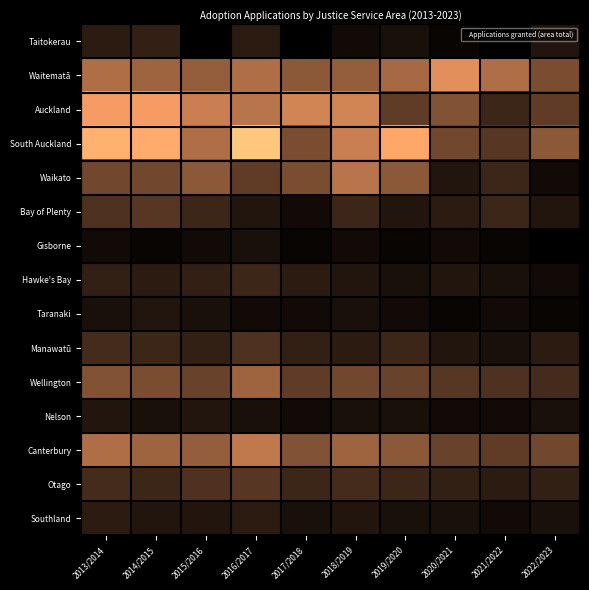

Reading right to left, list all the values displayed in this chart.

Taitokerau: 2022/2023=4	2021/2022=0	2020/2021=1	2019/2020=3	2018/2019=2	2017/2018=0	2016/2017=5	2015/2016=0	2014/2015=6	2013/2014=5
Waitematā: 2022/2023=14	2021/2022=20	2020/2021=26	2019/2020=19	2018/2019=17	2017/2018=16	2016/2017=20	2015/2016=17	2014/2015=18	2013/2014=20
Auckland: 2022/2023=11	2021/2022=7	2020/2021=15	2019/2020=11	2018/2019=24	2017/2018=24	2016/2017=21	2015/2016=23	2014/2015=28	2013/2014=28
South Auckland: 2022/2023=16	2021/2022=10	2020/2021=13	2019/2020=30	2018/2019=23	2017/2018=14	2016/2017=36	2015/2016=20	2014/2015=31	2013/2014=32
Waikato: 2022/2023=2	2021/2022=7	2020/2021=4	2019/2020=16	2018/2019=21	2017/2018=14	2016/2017=11	2015/2016=16	2014/2015=13	2013/2014=13
Bay of Plenty: 2022/2023=4	2021/2022=7	2020/2021=5	2019/2020=4	2018/2019=7	2017/2018=2	2016/2017=4	2015/2016=7	2014/2015=10	2013/2014=9
Gisborne: 2022/2023=0	2021/2022=1	2020/2021=2	2019/2020=1	2018/2019=2	2017/2018=1	2016/2017=3	2015/2016=2	2014/2015=1	2013/2014=2
Hawke's Bay: 2022/2023=2	2021/2022=3	2020/2021=4	2019/2020=3	2018/2019=4	2017/2018=5	2016/2017=7	2015/2016=6	2014/2015=5	2013/2014=6
Taranaki: 2022/2023=1	2021/2022=2	2020/2021=1	2019/2020=2	2018/2019=3	2017/2018=2	2016/2017=2	2015/2016=3	2014/2015=4	2013/2014=3
Manawatū: 2022/2023=5	2021/2022=3	2020/2021=4	2019/2020=7	2018/2019=5	2017/2018=6	2016/2017=9	2015/2016=6	2014/2015=7	2013/2014=8
Wellington: 2022/2023=8	2021/2022=9	2020/2021=10	2019/2020=12	2018/2019=13	2017/2018=11	2016/2017=18	2015/2016=12	2014/2015=14	2013/2014=15
Nelson: 2022/2023=3	2021/2022=2	2020/2021=2	2019/2020=3	2018/2019=3	2017/2018=2	2016/2017=3	2015/2016=4	2014/2015=3	2013/2014=4
Canterbury: 2022/2023=13	2021/2022=11	2020/2021=12	2019/2020=16	2018/2019=18	2017/2018=15	2016/2017=22	2015/2016=17	2014/2015=18	2013/2014=20
Otago: 2022/2023=6	2021/2022=5	2020/2021=6	2019/2020=7	2018/2019=8	2017/2018=7	2016/2017=10	2015/2016=9	2014/2015=7	2013/2014=8
Southland: 2022/2023=3	2021/2022=2	2020/2021=3	2019/2020=3	2018/2019=4	2017/2018=3	2016/2017=5	2015/2016=4	2014/2015=4	2013/2014=5